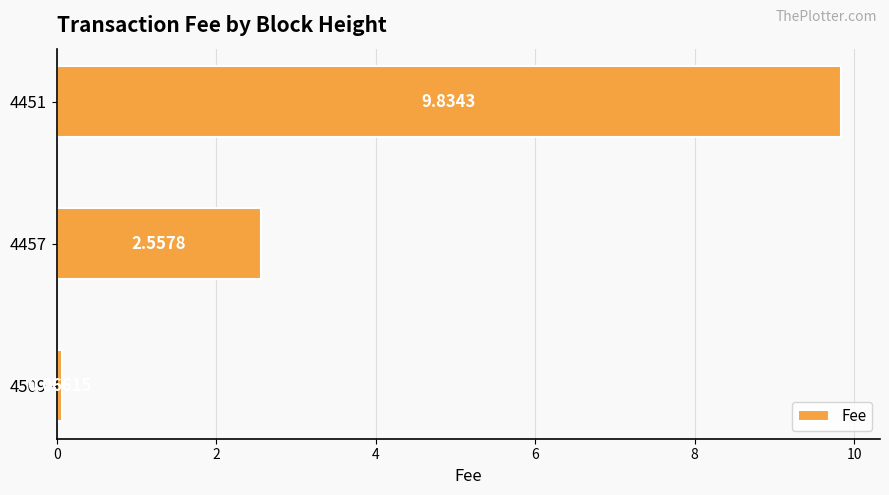

What is the maximum value shown in the chart?

9.8